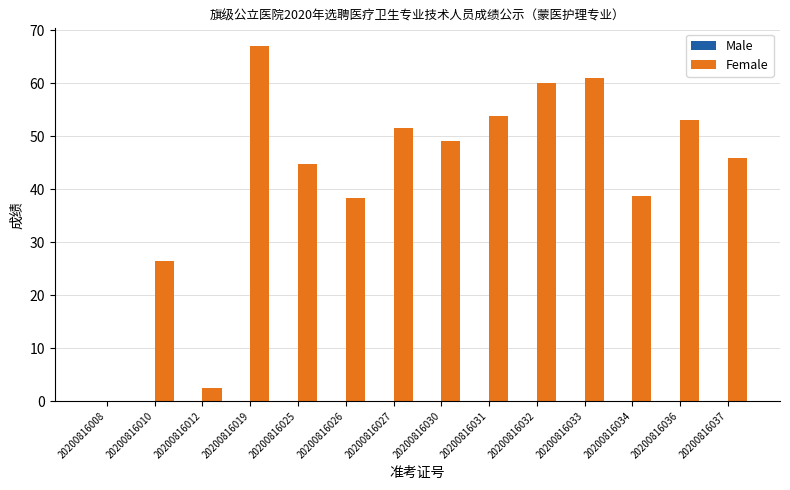

True or false: the data shows 73.5 at 20200816036.

False